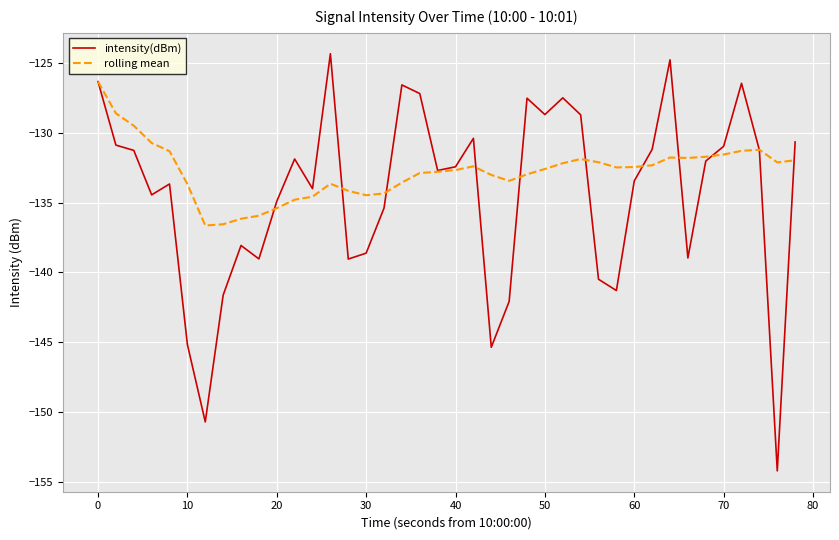

In intensity(dBm), how many points are higher than both neighbors (excluding endpoints)?

10